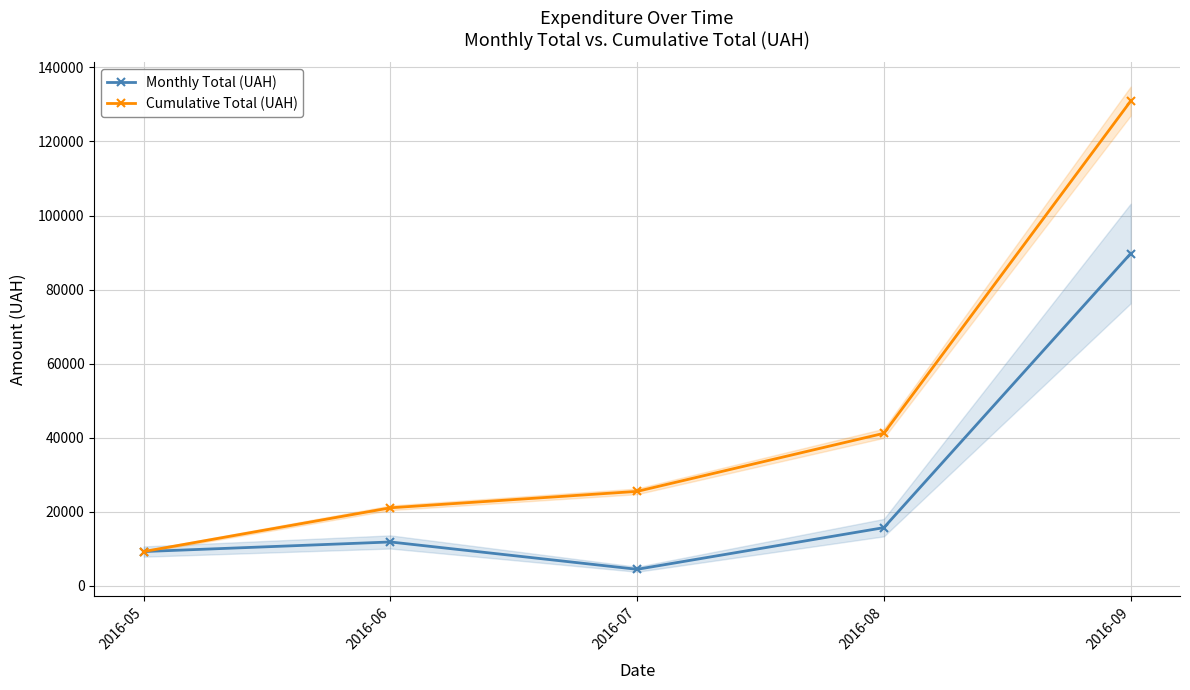

True or false: Cumulative Total (UAH) and Monthly Total (UAH) cross at least once.

False